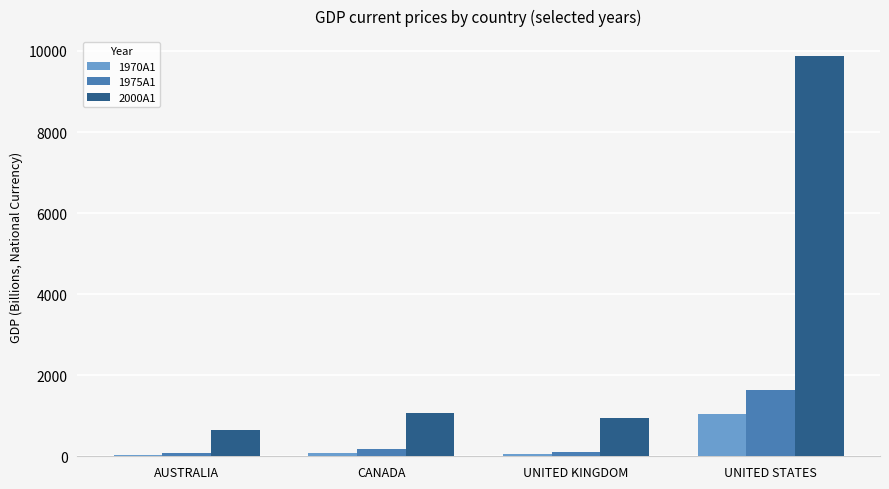

What is the minimum value for 1975A1?

73.0